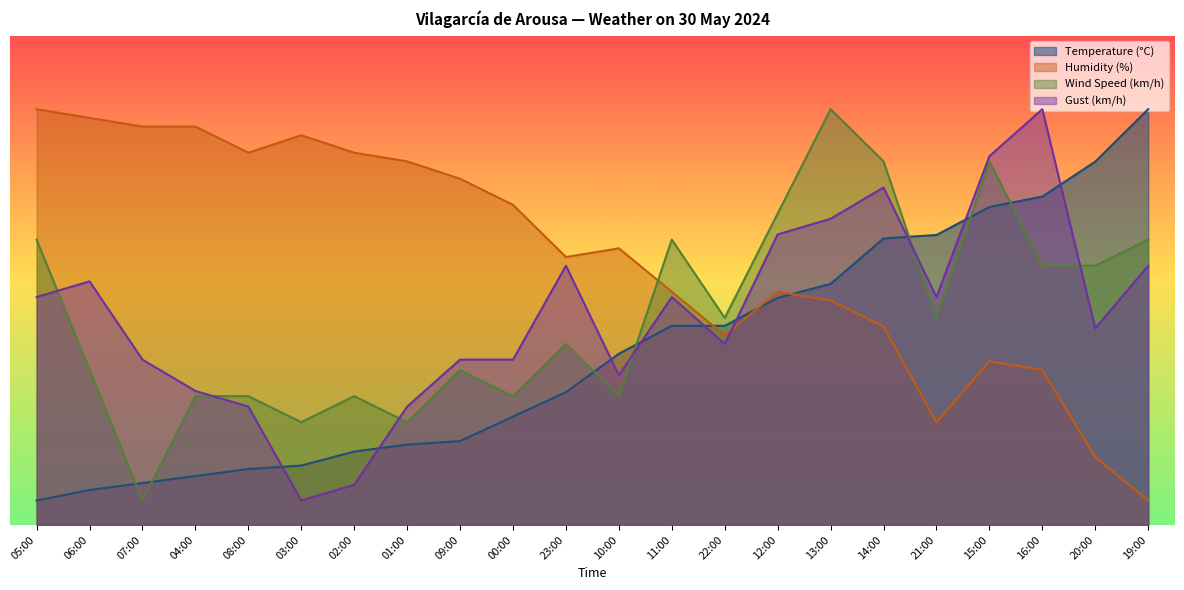

True or false: Humidity (%) has a value of 142.8 at 03:00.

False